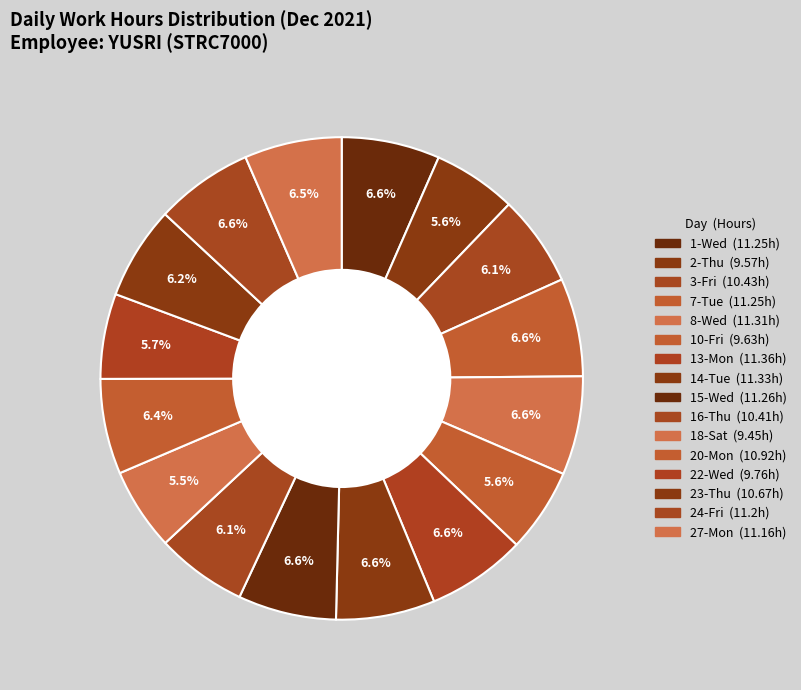

How many segments does this pie chart have?

16